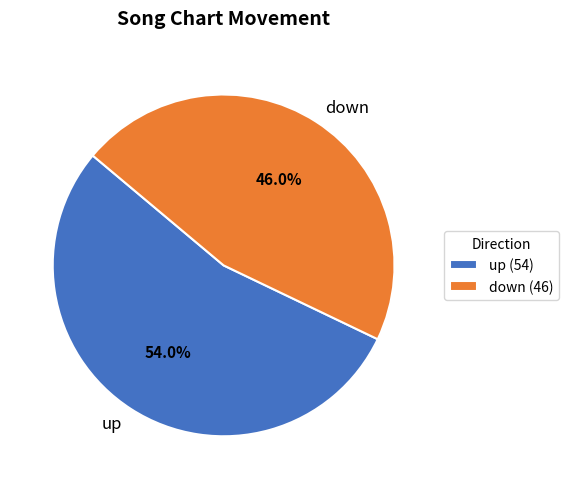

What is the total percentage of down and up?

100.0%